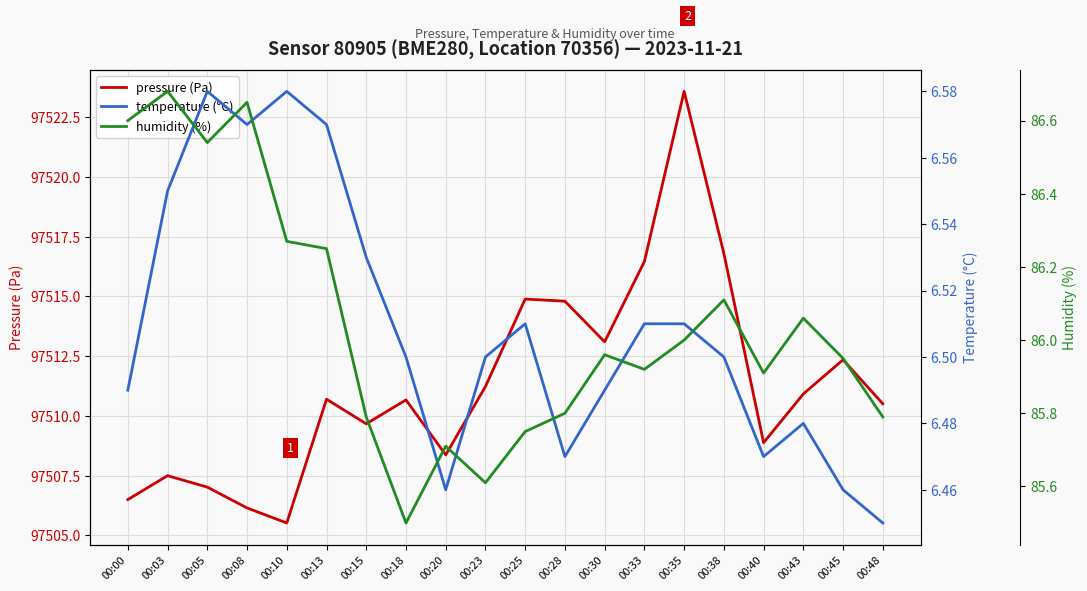

What is the difference between the maximum and second lowest values in the pressure (Pa) series?

17.4